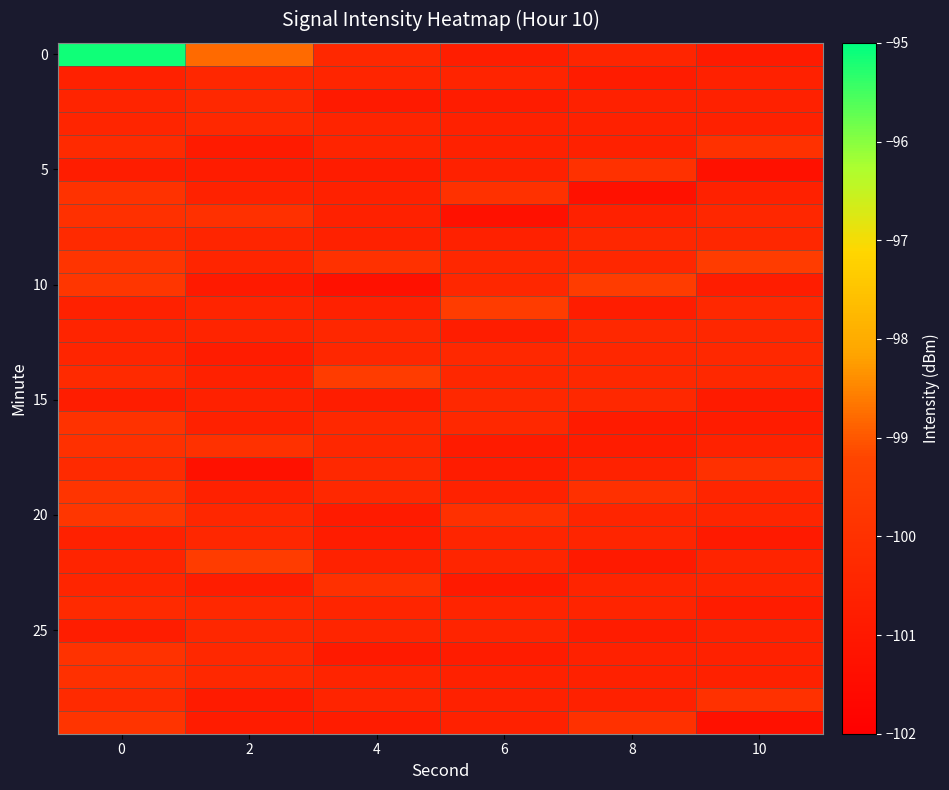

Which label corresponds to the smallest value in the chart?

10